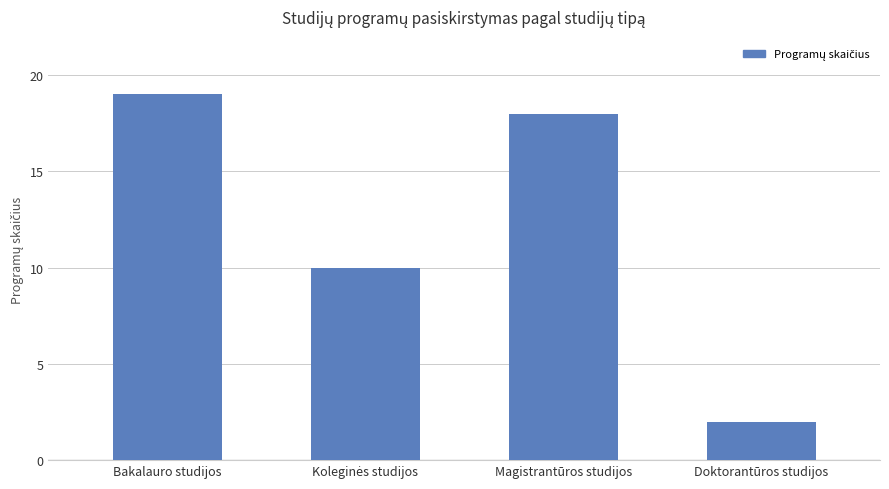

What position from the left is Magistrantūros studijos?

3